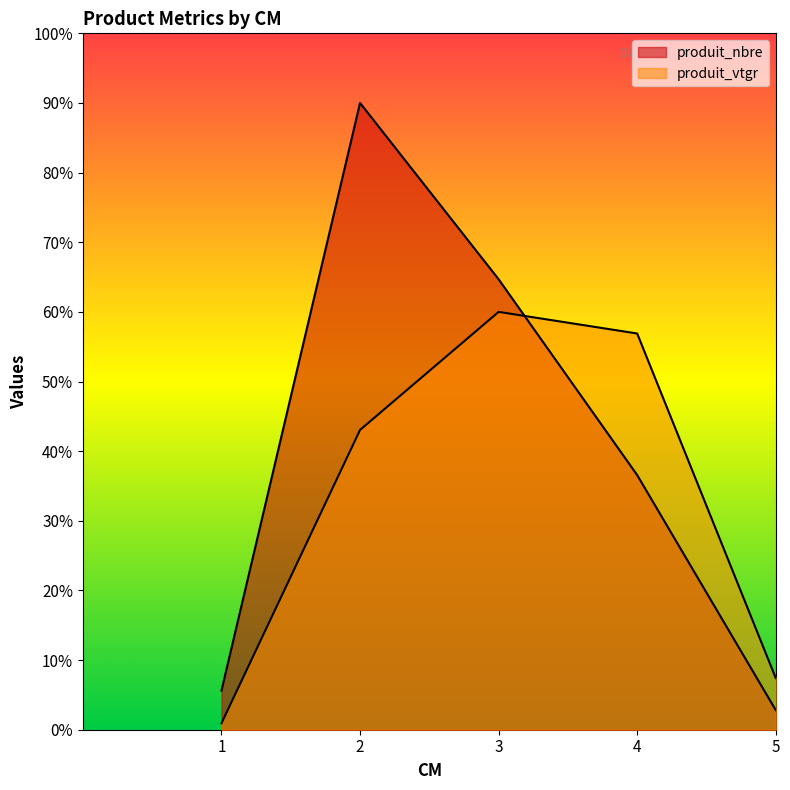

What is the minimum value shown in the chart?

0.9